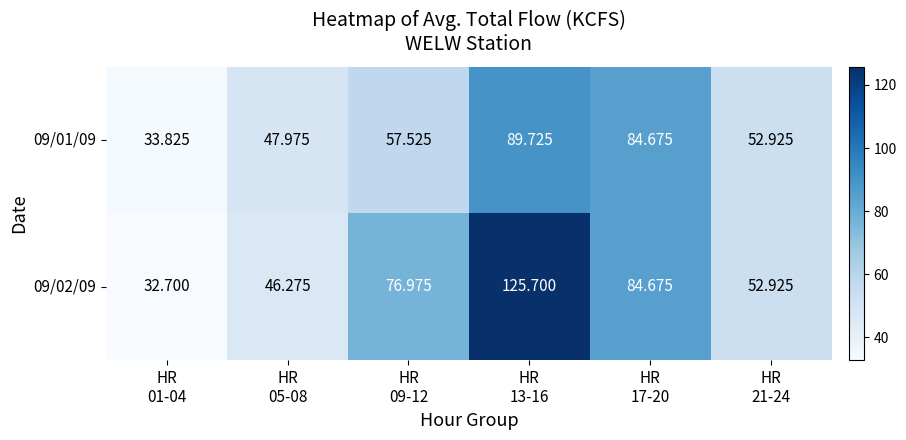

At which category is the sum across all series the highest?

HR
13-16